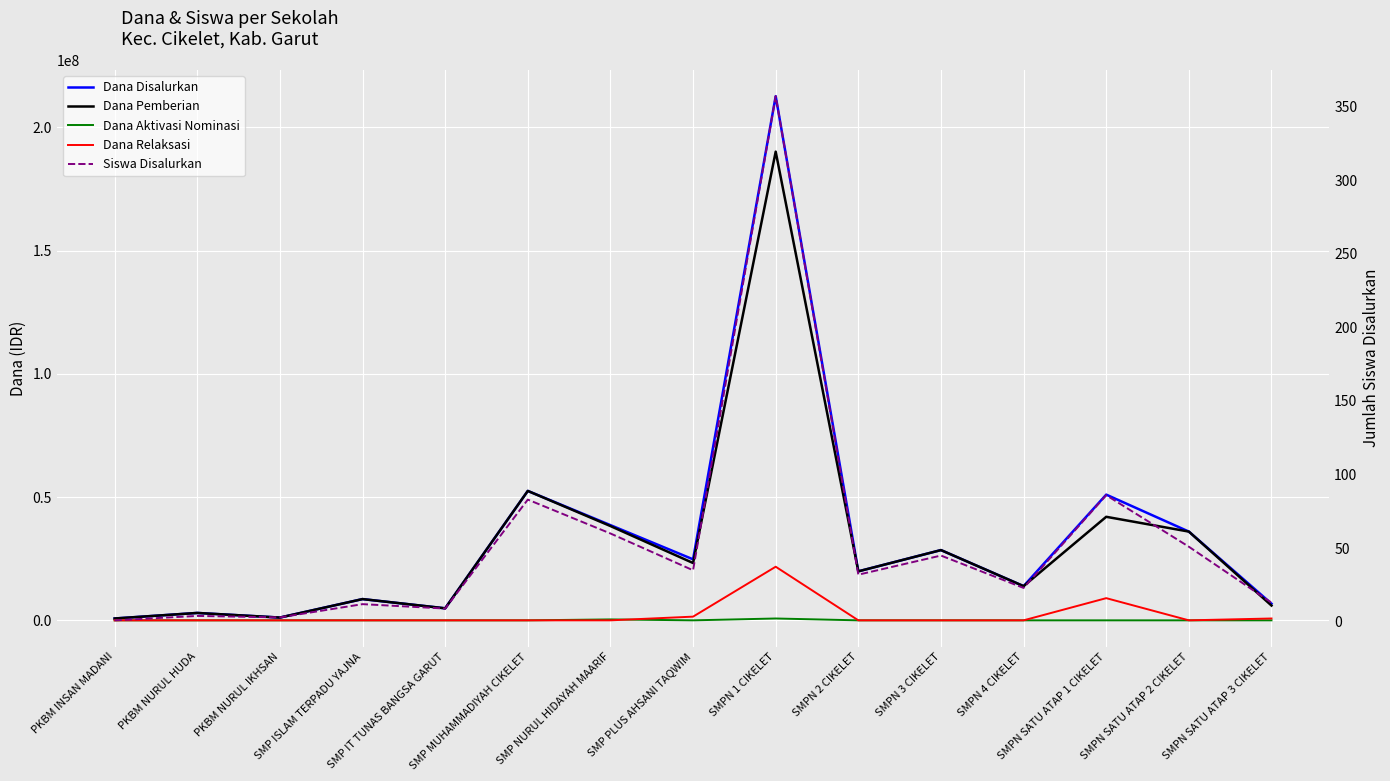

Reading right to left, what are all the values shown in this chart?

Dana Disalurkan: SMPN SATU ATAP 3 CIKELET=6750000	SMPN SATU ATAP 2 CIKELET=36000000	SMPN SATU ATAP 1 CIKELET=51000000	SMPN 4 CIKELET=13875000	SMPN 3 CIKELET=28500000	SMPN 2 CIKELET=19875000	SMPN 1 CIKELET=212625000	SMP PLUS AHSANI TAQWIM=24750000	SMP NURUL HIDAYAH MAARIF=38625000	SMP MUHAMMADIYAH CIKELET=52500000	SMP IT TUNAS BANGSA GARUT=4875000	SMP ISLAM TERPADU YAJNA=8625000	PKBM NURUL IKHSAN=1125000	PKBM NURUL HUDA=3000000	PKBM INSAN MADANI=750000
Dana Pemberian: SMPN SATU ATAP 3 CIKELET=6000000	SMPN SATU ATAP 2 CIKELET=36000000	SMPN SATU ATAP 1 CIKELET=42000000	SMPN 4 CIKELET=13875000	SMPN 3 CIKELET=28500000	SMPN 2 CIKELET=19875000	SMPN 1 CIKELET=190125000	SMP PLUS AHSANI TAQWIM=23250000	SMP NURUL HIDAYAH MAARIF=38250000	SMP MUHAMMADIYAH CIKELET=52500000	SMP IT TUNAS BANGSA GARUT=4875000	SMP ISLAM TERPADU YAJNA=8625000	PKBM NURUL IKHSAN=1125000	PKBM NURUL HUDA=3000000	PKBM INSAN MADANI=750000
Dana Aktivasi Nominasi: SMPN SATU ATAP 3 CIKELET=0	SMPN SATU ATAP 2 CIKELET=0	SMPN SATU ATAP 1 CIKELET=0	SMPN 4 CIKELET=0	SMPN 3 CIKELET=0	SMPN 2 CIKELET=0	SMPN 1 CIKELET=750000	SMP PLUS AHSANI TAQWIM=0	SMP NURUL HIDAYAH MAARIF=375000	SMP MUHAMMADIYAH CIKELET=0	SMP IT TUNAS BANGSA GARUT=0	SMP ISLAM TERPADU YAJNA=0	PKBM NURUL IKHSAN=0	PKBM NURUL HUDA=0	PKBM INSAN MADANI=0
Dana Relaksasi: SMPN SATU ATAP 3 CIKELET=750000	SMPN SATU ATAP 2 CIKELET=0	SMPN SATU ATAP 1 CIKELET=9000000	SMPN 4 CIKELET=0	SMPN 3 CIKELET=0	SMPN 2 CIKELET=0	SMPN 1 CIKELET=21750000	SMP PLUS AHSANI TAQWIM=1500000	SMP NURUL HIDAYAH MAARIF=0	SMP MUHAMMADIYAH CIKELET=0	SMP IT TUNAS BANGSA GARUT=0	SMP ISLAM TERPADU YAJNA=0	PKBM NURUL IKHSAN=0	PKBM NURUL HUDA=0	PKBM INSAN MADANI=0
Siswa Disalurkan: SMPN SATU ATAP 3 CIKELET=13	SMPN SATU ATAP 2 CIKELET=51	SMPN SATU ATAP 1 CIKELET=86	SMPN 4 CIKELET=23	SMPN 3 CIKELET=45	SMPN 2 CIKELET=32	SMPN 1 CIKELET=357	SMP PLUS AHSANI TAQWIM=35	SMP NURUL HIDAYAH MAARIF=60	SMP MUHAMMADIYAH CIKELET=83	SMP IT TUNAS BANGSA GARUT=9	SMP ISLAM TERPADU YAJNA=12	PKBM NURUL IKHSAN=3	PKBM NURUL HUDA=4	PKBM INSAN MADANI=1